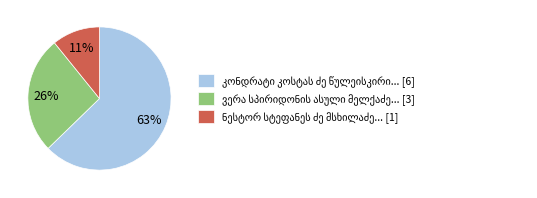

Does any single category account for the majority?

Yes